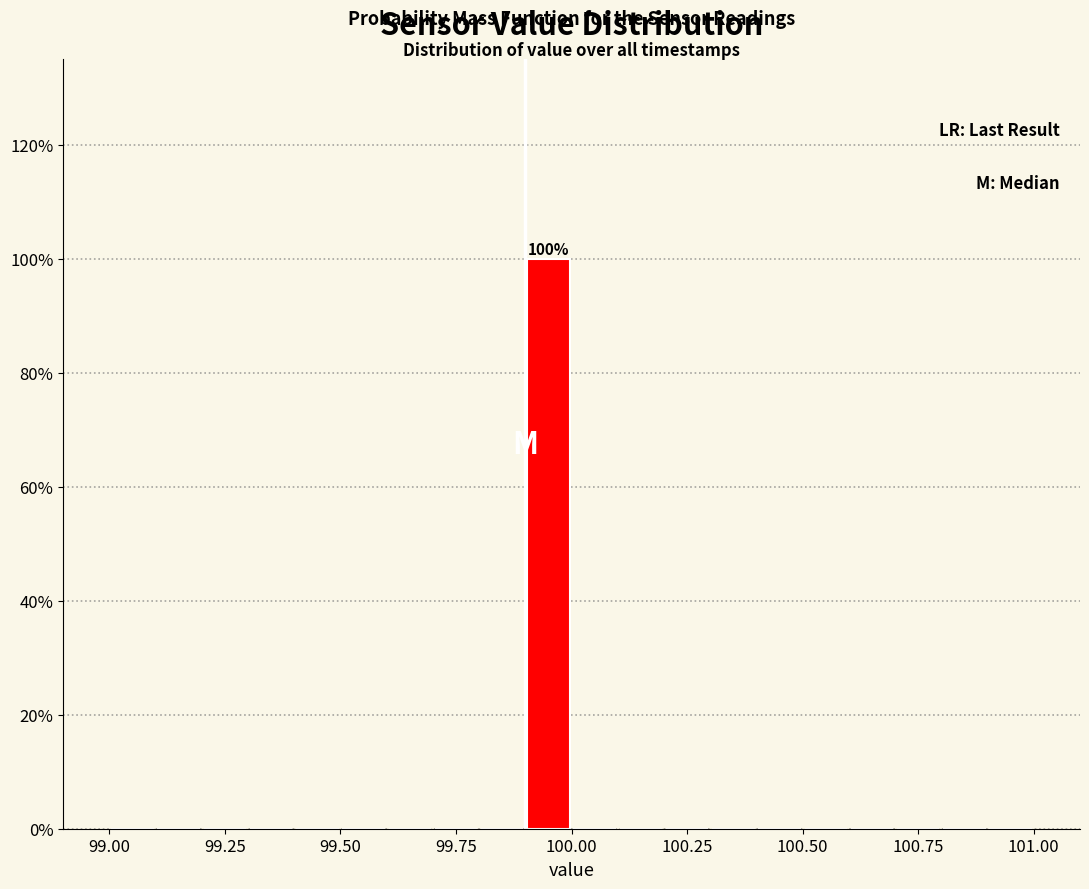

Around what value on the x-axis is the tallest bar? Give the approximate position of its centre, as read against the axis.

99.95